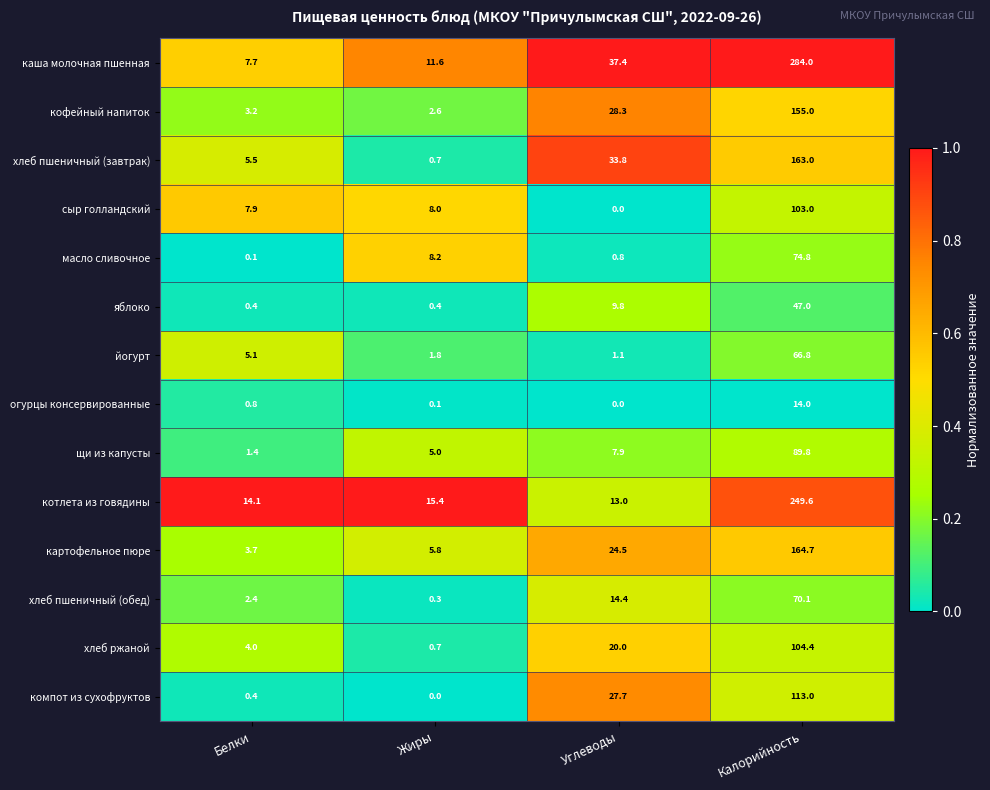

The value of огурцы консервированные at Калорийность is 14.0. True or false?

True